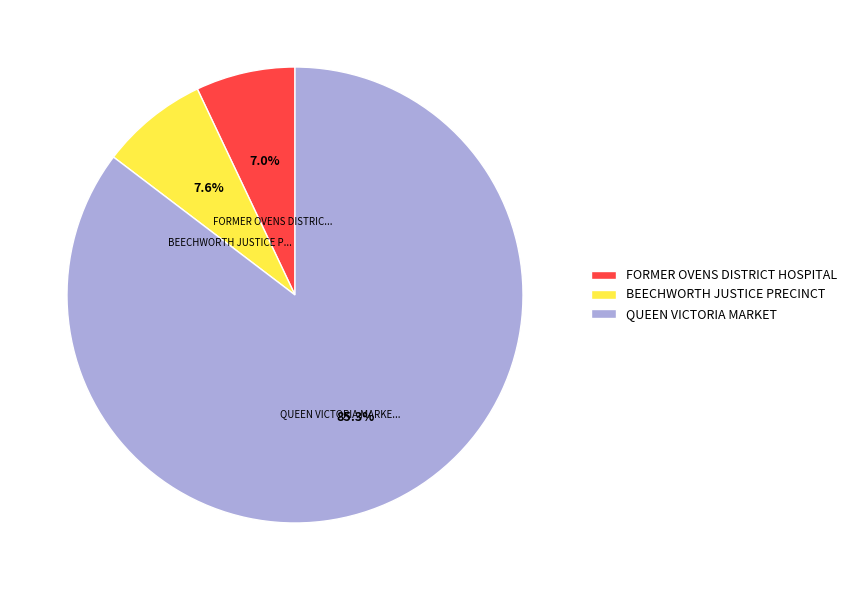

To the nearest percent, what is the combined percentage of BEECHWORTH JUSTICE PRECINCT and QUEEN VICTORIA MARKET?

93%